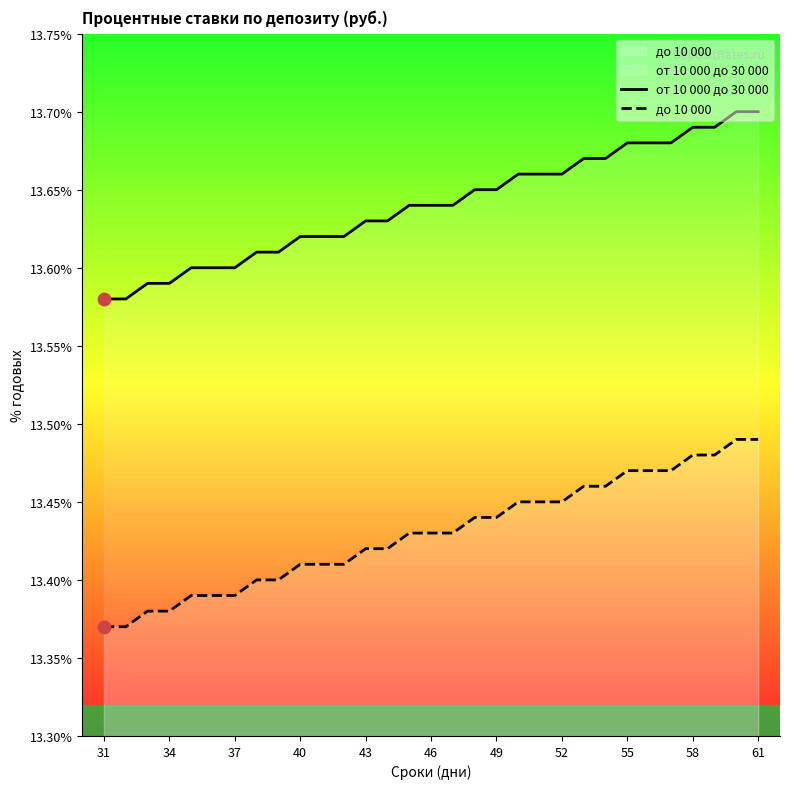

Which series has the largest total across all categories?

от 10 000 до 30 000